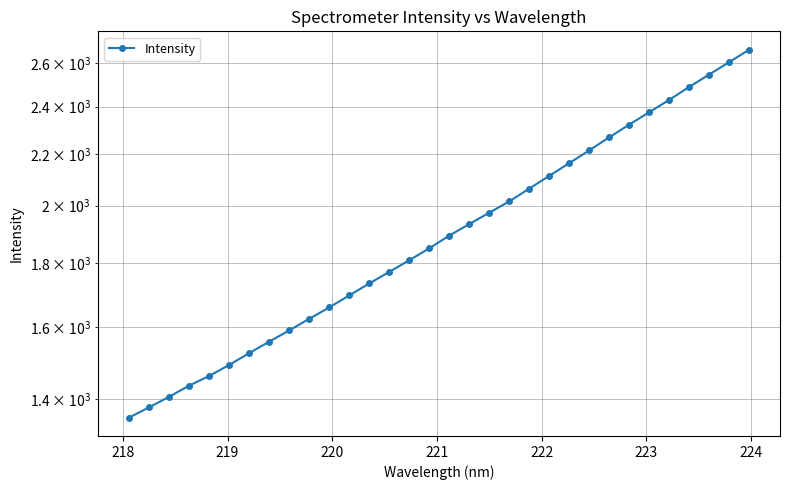

What is the smallest value displayed?

1354.0